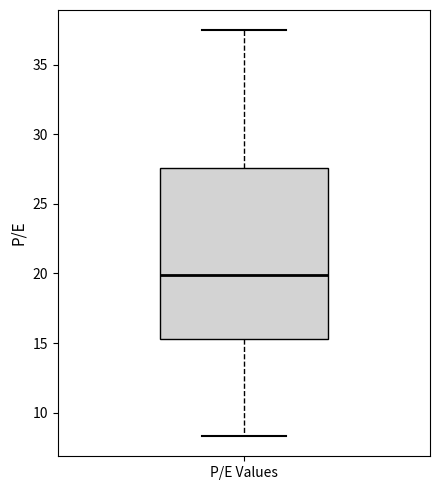

Where is the upper edge of the box for P/E Values on the y-axis? The values are not printed on the chart, so give them approximately, as read against the axis.

27.5